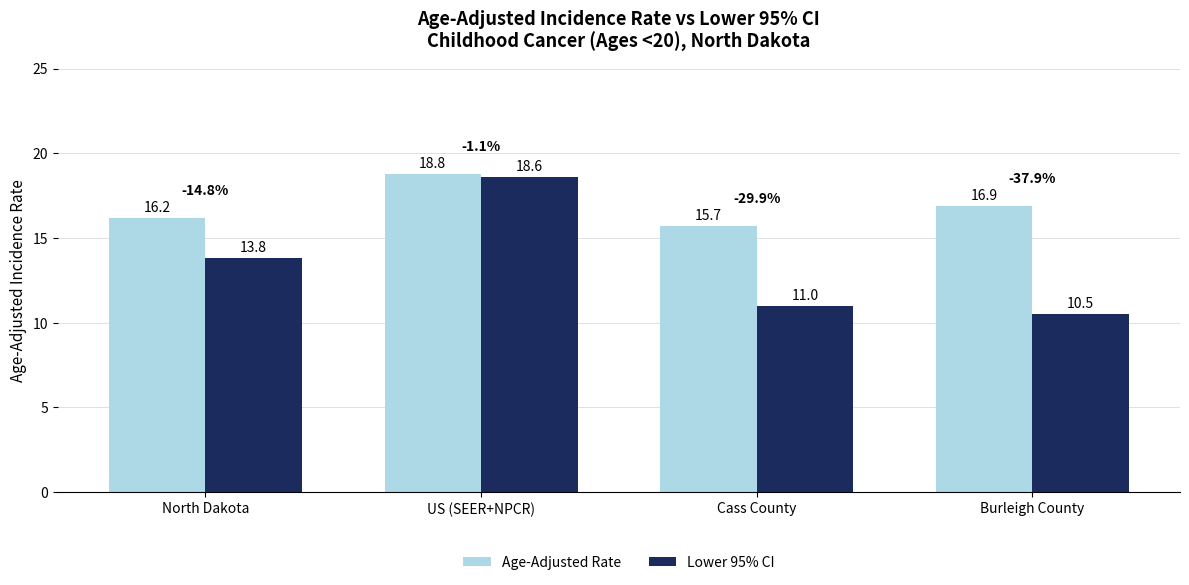

Rank the series by their average value, from highest to lowest.

Age-Adjusted Rate, Lower 95% CI